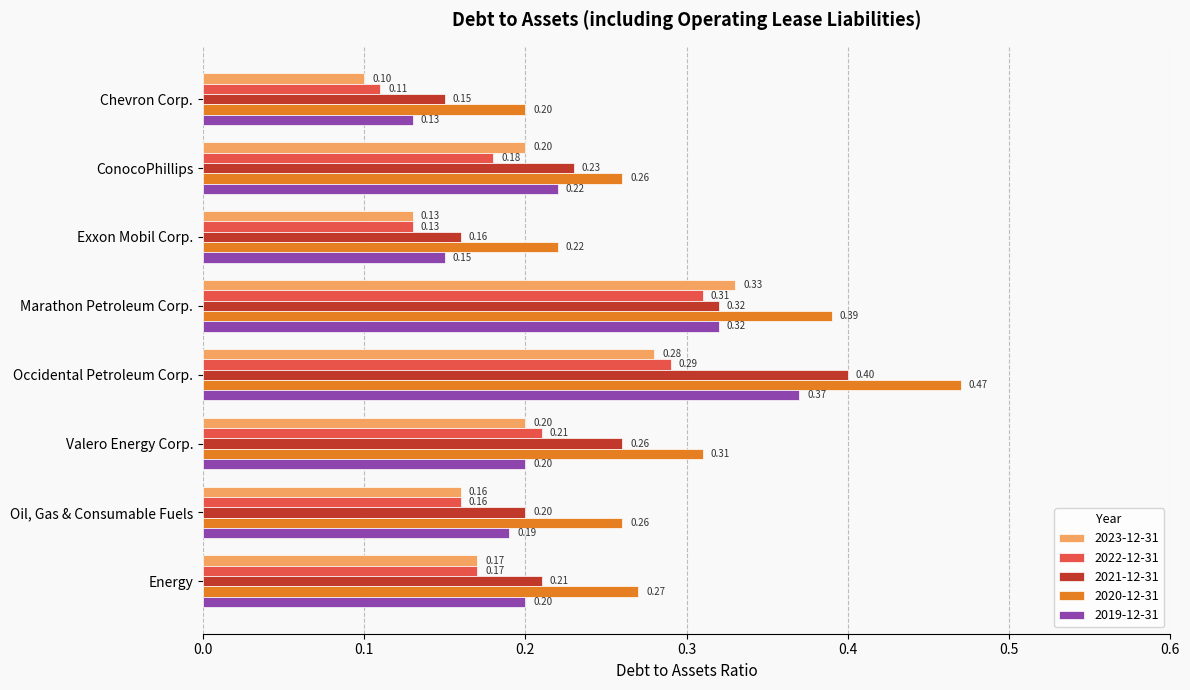

Which series has the largest range (max minus min)?

2020-12-31